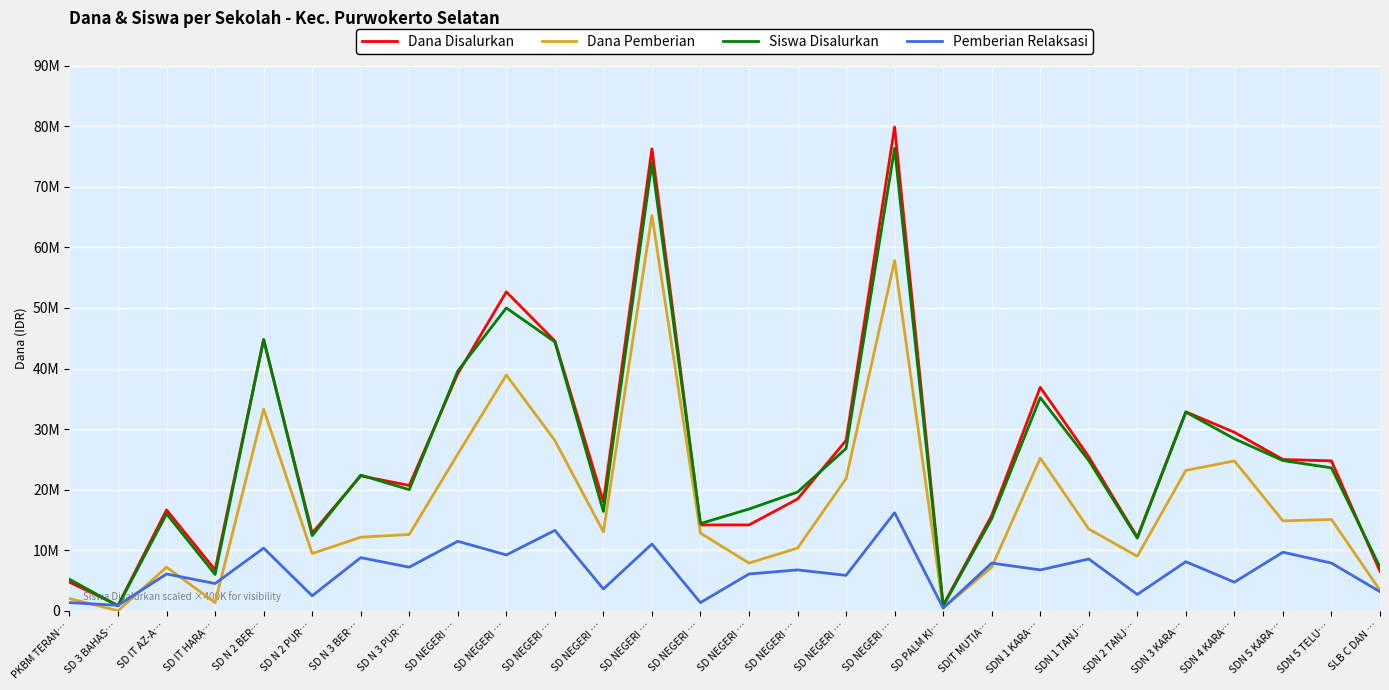

Reading right to left, list all the values displayed in this chart.

Dana Disalurkan: SLB C DAN …=6525000	SDN 5 TELU…=24750000	SDN 5 KARA…=24975000	SDN 4 KARA…=29475000	SDN 3 KARA…=32850000	SDN 2 TANJ…=12150000	SDN 1 TANJ…=25425000	SDN 1 KARA…=36900000	SDIT MUTIA…=15750000	SD PALM KI…=900000	SD NEGERI …=79875000	SD NEGERI …=28125000	SD NEGERI …=18450000	SD NEGERI …=14175000	SD NEGERI …=14175000	SD NEGERI …=76275000	SD NEGERI …=18000000	SD NEGERI …=44550000	SD NEGERI …=52650000	SD NEGERI …=39150000	SD N 3 PUR…=20700000	SD N 3 BER…=22275000	SD N 2 PUR…=12825000	SD N 2 BER…=44775000	SD IT HARA…=6750000	SD IT AZ-A…=16650000	SD 3 BAHAS…=900000	PKBM TERAN…=4725000
Dana Pemberian: SLB C DAN …=3375000	SDN 5 TELU…=15075000	SDN 5 KARA…=14850000	SDN 4 KARA…=24750000	SDN 3 KARA…=23175000	SDN 2 TANJ…=9000000	SDN 1 TANJ…=13500000	SDN 1 KARA…=25200000	SDIT MUTIA…=7200000	SD PALM KI…=450000	SD NEGERI …=57825000	SD NEGERI …=21825000	SD NEGERI …=10350000	SD NEGERI …=7875000	SD NEGERI …=12825000	SD NEGERI …=65250000	SD NEGERI …=13050000	SD NEGERI …=28125000	SD NEGERI …=38925000	SD NEGERI …=25875000	SD N 3 PUR…=12600000	SD N 3 BER…=12150000	SD N 2 PUR…=9450000	SD N 2 BER…=33300000	SD IT HARA…=1350000	SD IT AZ-A…=7200000	SD 3 BAHAS…=0	PKBM TERAN…=2025000
Siswa Disalurkan: SLB C DAN …=7200000	SDN 5 TELU…=23600000	SDN 5 KARA…=24800000	SDN 4 KARA…=28400000	SDN 3 KARA…=32800000	SDN 2 TANJ…=12000000	SDN 1 TANJ…=24800000	SDN 1 KARA…=35200000	SDIT MUTIA…=15200000	SD PALM KI…=800000	SD NEGERI …=76400000	SD NEGERI …=26800000	SD NEGERI …=19600000	SD NEGERI …=16800000	SD NEGERI …=14400000	SD NEGERI …=74000000	SD NEGERI …=16400000	SD NEGERI …=44400000	SD NEGERI …=50000000	SD NEGERI …=39600000	SD N 3 PUR…=20000000	SD N 3 BER…=22400000	SD N 2 PUR…=12400000	SD N 2 BER…=44800000	SD IT HARA…=6000000	SD IT AZ-A…=16000000	SD 3 BAHAS…=800000	PKBM TERAN…=5200000
Pemberian Relaksasi: SLB C DAN …=3150000	SDN 5 TELU…=7875000	SDN 5 KARA…=9675000	SDN 4 KARA…=4725000	SDN 3 KARA…=8100000	SDN 2 TANJ…=2700000	SDN 1 TANJ…=8550000	SDN 1 KARA…=6750000	SDIT MUTIA…=7875000	SD PALM KI…=450000	SD NEGERI …=16200000	SD NEGERI …=5850000	SD NEGERI …=6750000	SD NEGERI …=6075000	SD NEGERI …=1350000	SD NEGERI …=11025000	SD NEGERI …=3600000	SD NEGERI …=13275000	SD NEGERI …=9225000	SD NEGERI …=11475000	SD N 3 PUR…=7200000	SD N 3 BER…=8775000	SD N 2 PUR…=2475000	SD N 2 BER…=10350000	SD IT HARA…=4500000	SD IT AZ-A…=6075000	SD 3 BAHAS…=900000	PKBM TERAN…=1350000